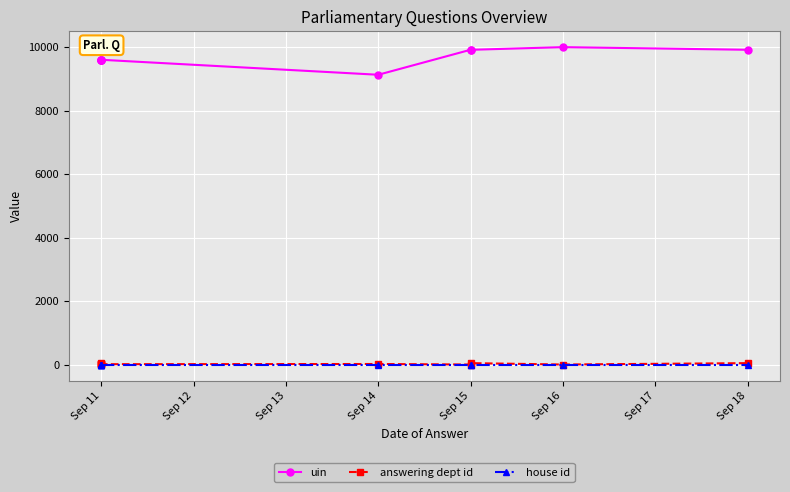

Read the house id value at Sep 11.

1